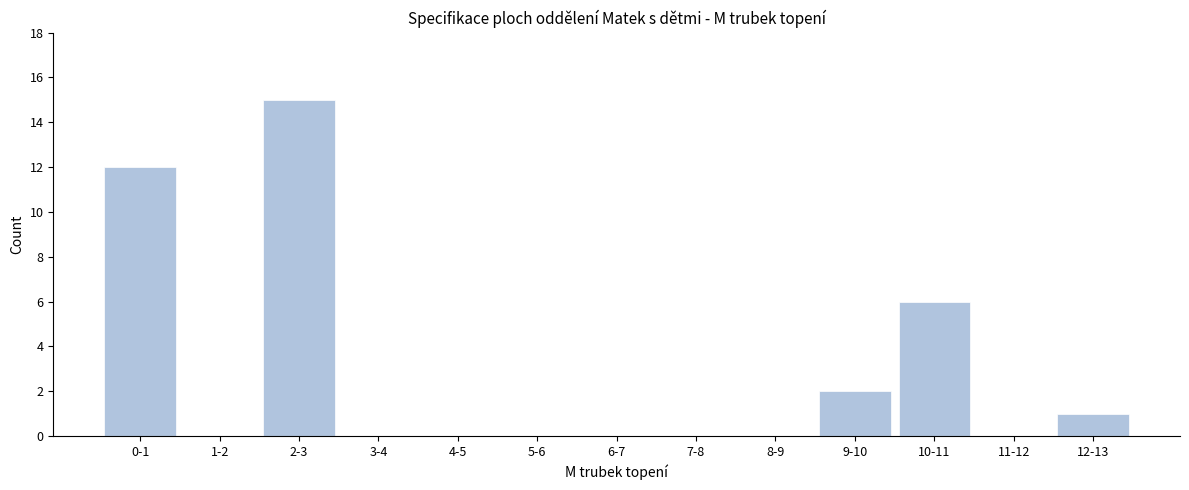

Reading left to right, transcribe all the data shown in this chart.

0-1=12	1-2=0	2-3=15	3-4=0	4-5=0	5-6=0	6-7=0	7-8=0	8-9=0	9-10=2	10-11=6	11-12=0	12-13=1